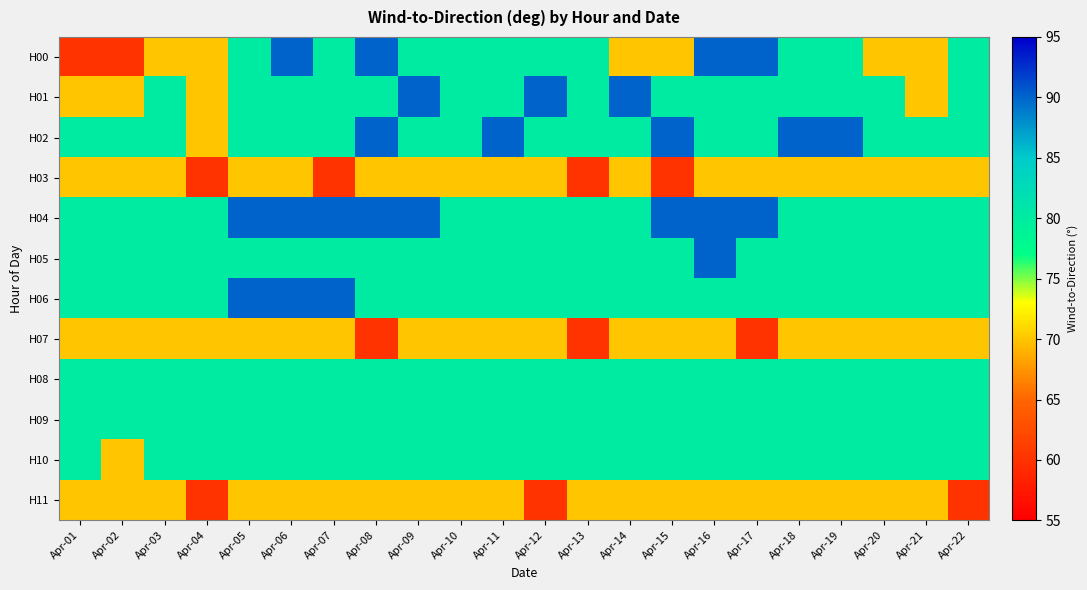

Which series has the widest spread of values?

H00